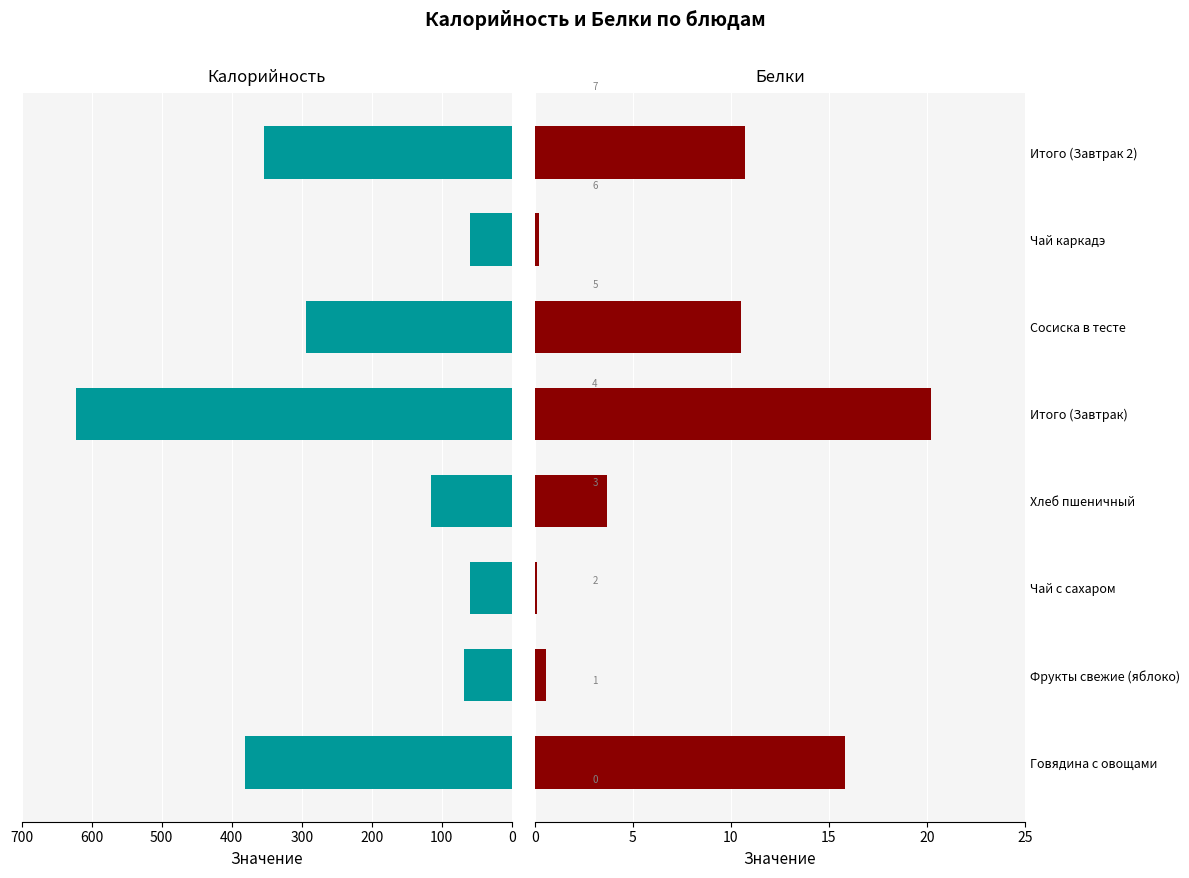

Reading right to left, extract all data points from this chart.

Калорийность: 700=353.8	600=60.5	500=293.3	400=623.0	300=114.8	200=59.3	100=68.4	0=380.5
Белки: 700=10.7	600=0.2	500=10.5	400=20.2	300=3.7	200=0.1	100=0.6	0=15.8